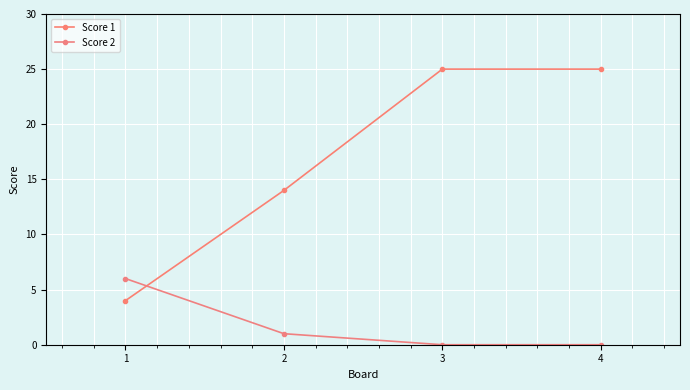

How many distinct data groups are displayed?

2